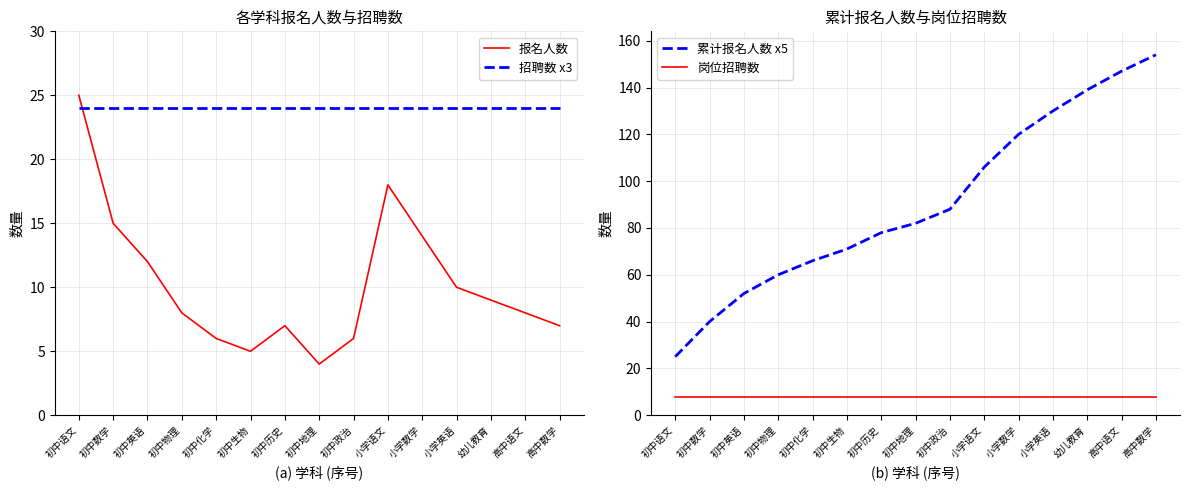

In 报名人数, how many points are higher than both neighbors (excluding endpoints)?

2